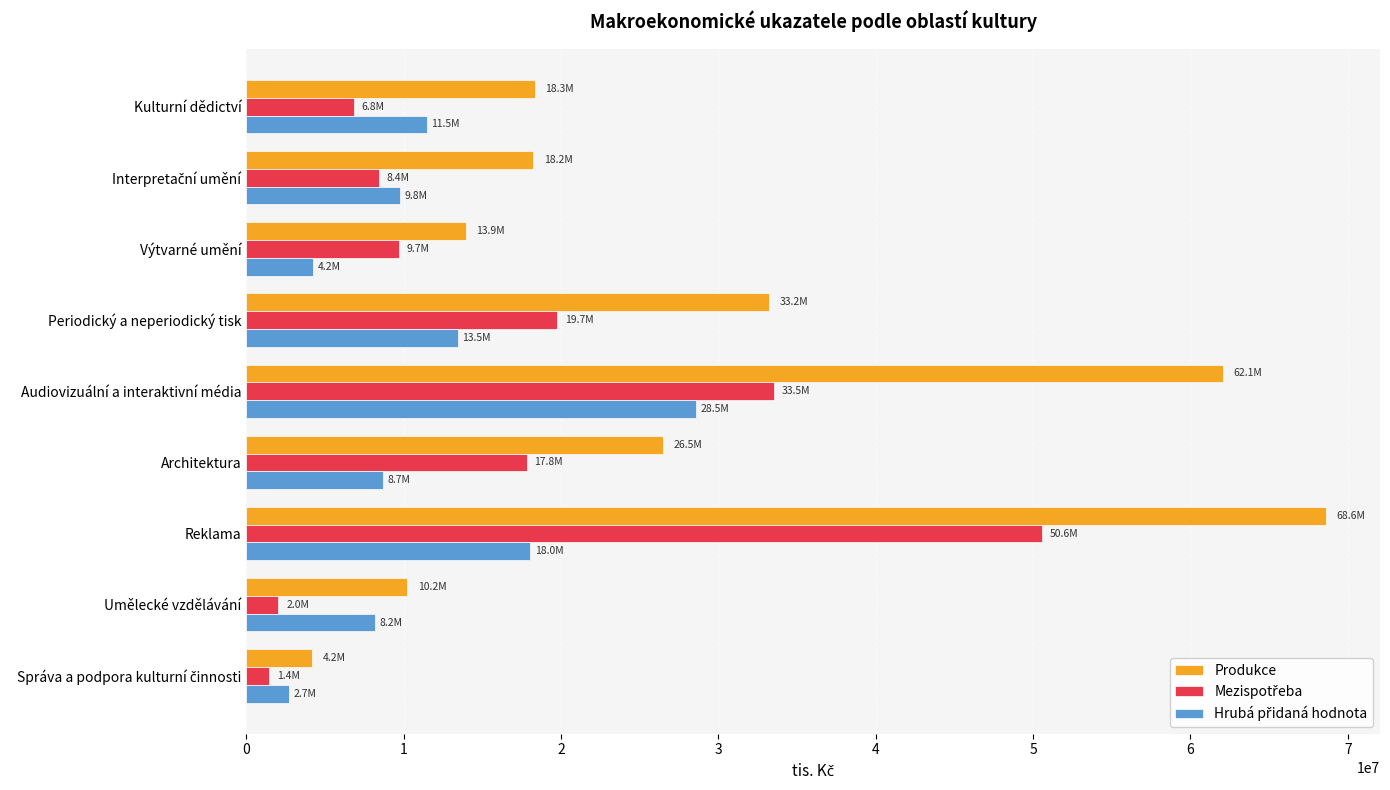

What is the spread (max minus min) of values at Architektura?

17805649